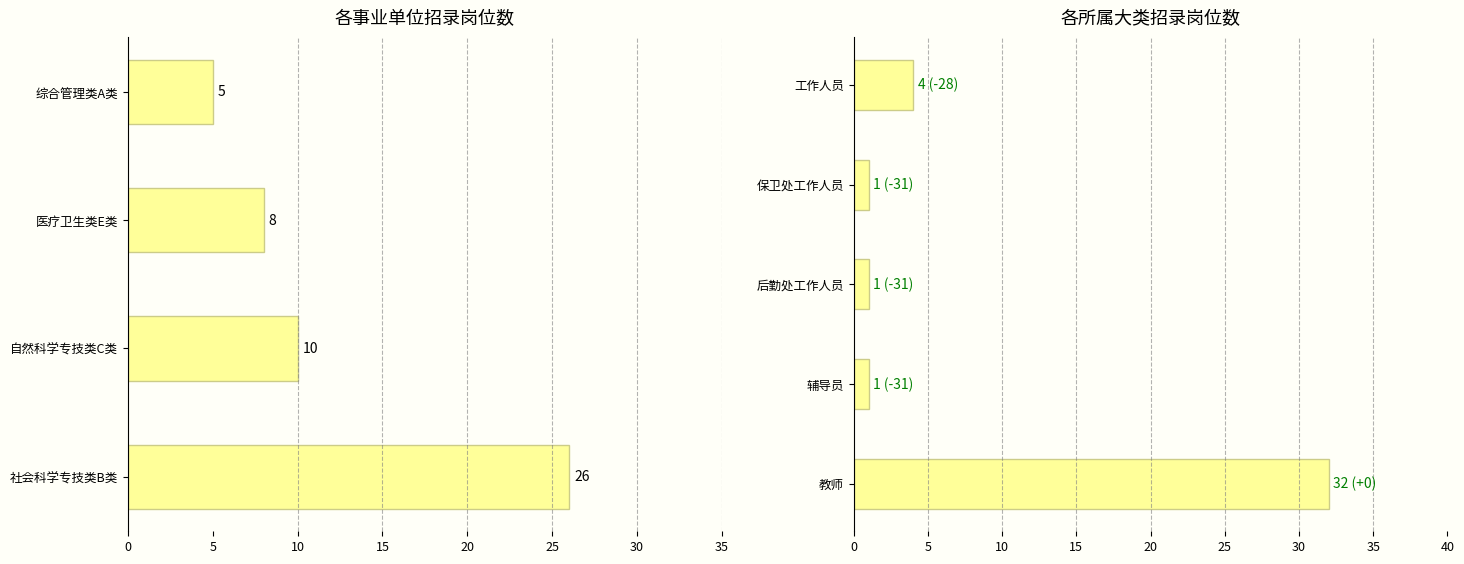

What is the maximum value shown in the chart?

32